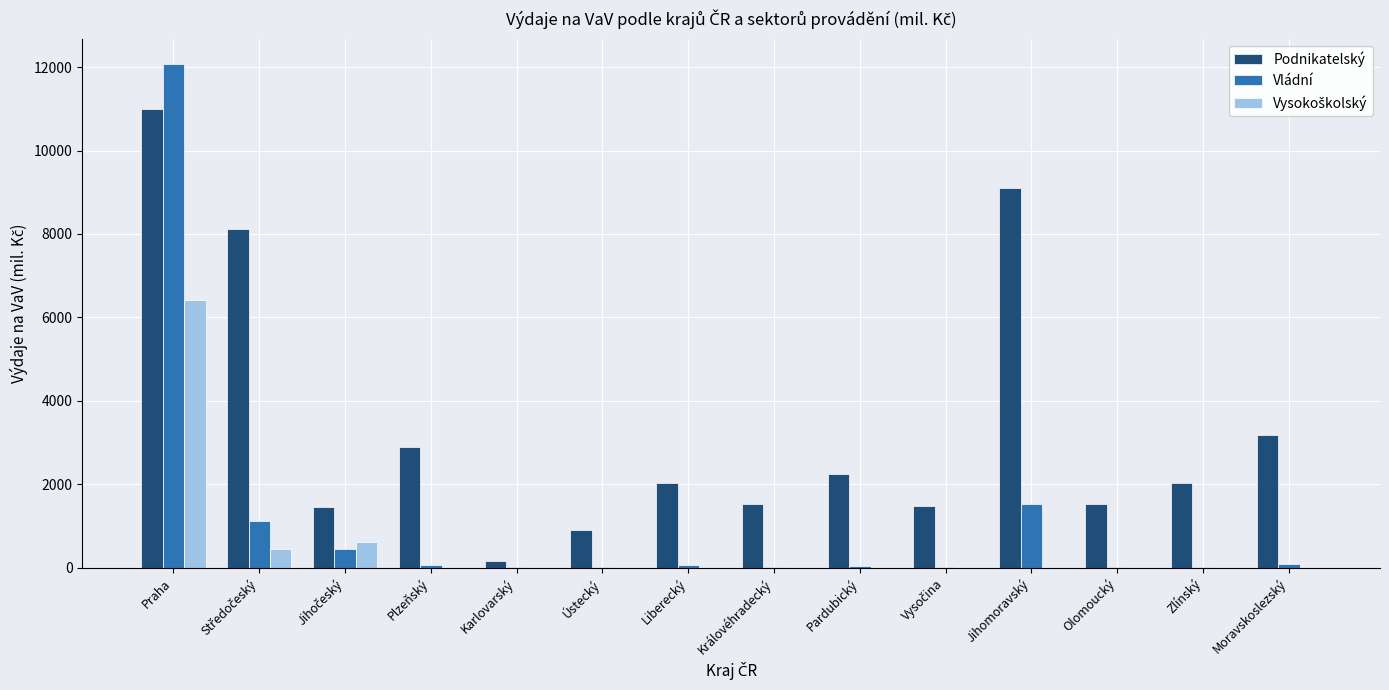

At which label does Vládní reach its peak?

Praha